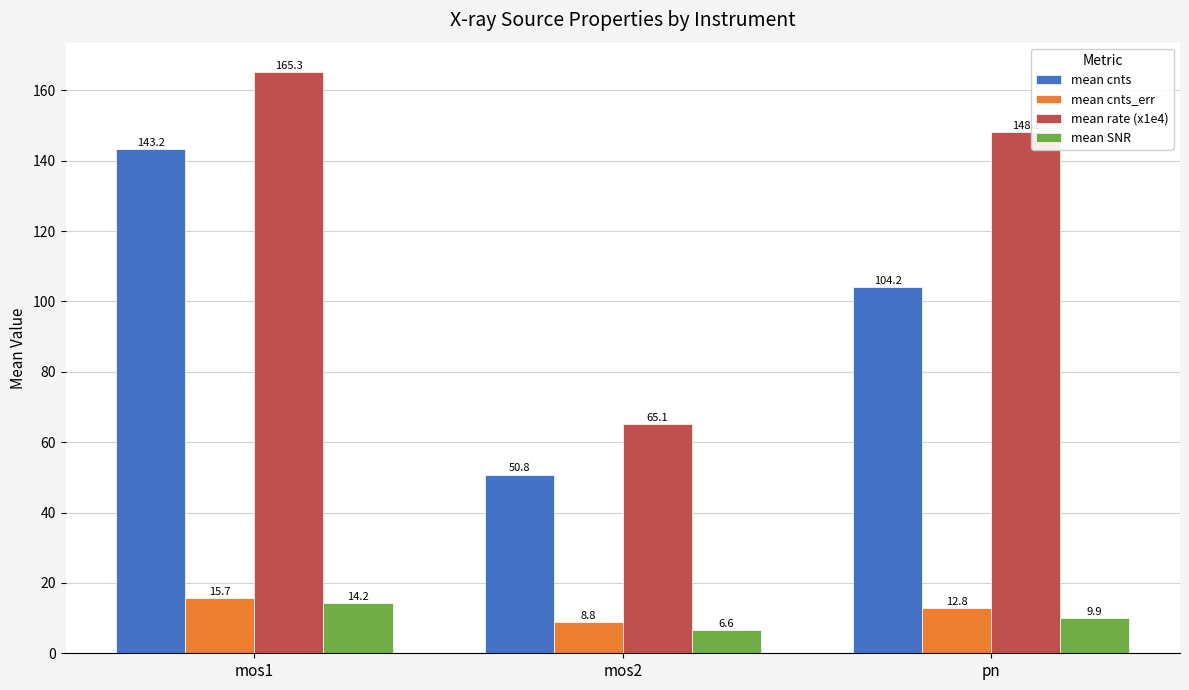

Reading left to right, transcribe all the data shown in this chart.

mean cnts: mos1=143.2	mos2=50.8	pn=104.2
mean cnts_err: mos1=15.7	mos2=8.8	pn=12.8
mean rate (x1e4): mos1=165.3	mos2=65.1	pn=148.1
mean SNR: mos1=14.2	mos2=6.6	pn=9.9